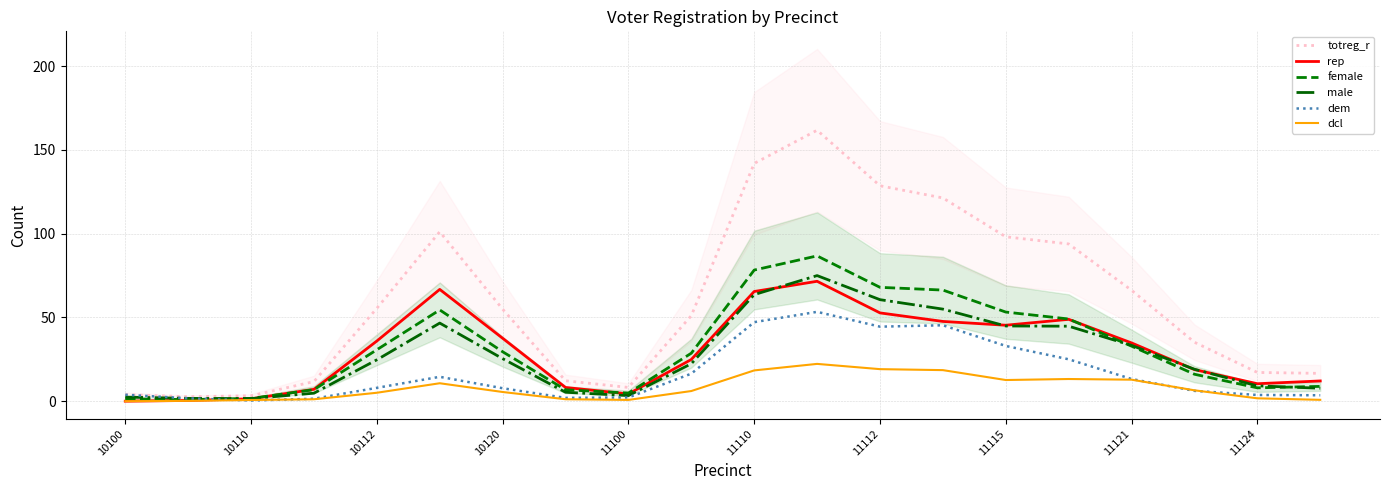

Rank the series by their maximum value, from highest to lowest.

totreg_r, female, male, rep, dem, dcl